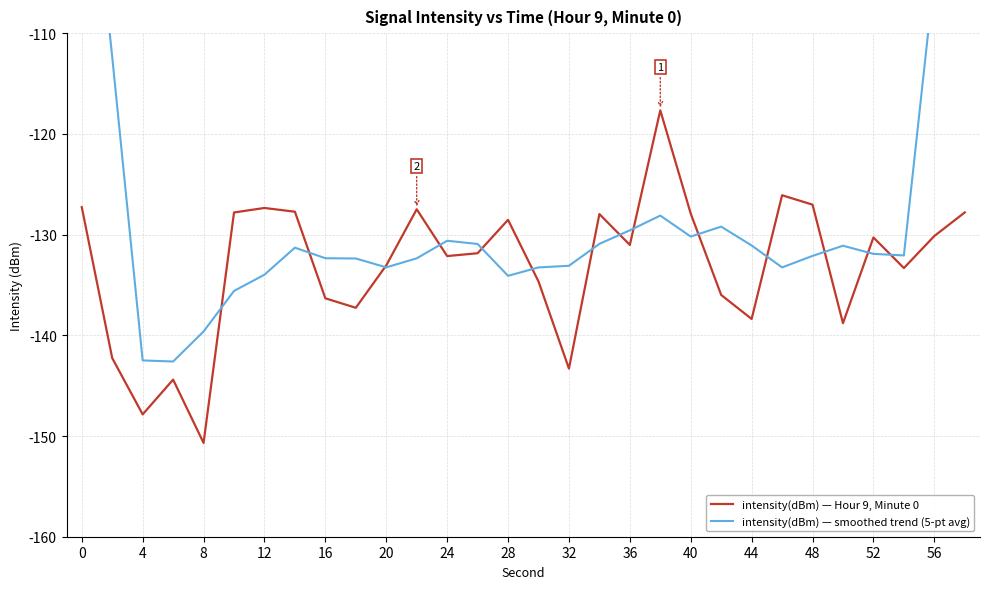

What is the sum of all intensity(dBm) — smoothed trend (5-pt avg) values?

-3835.9